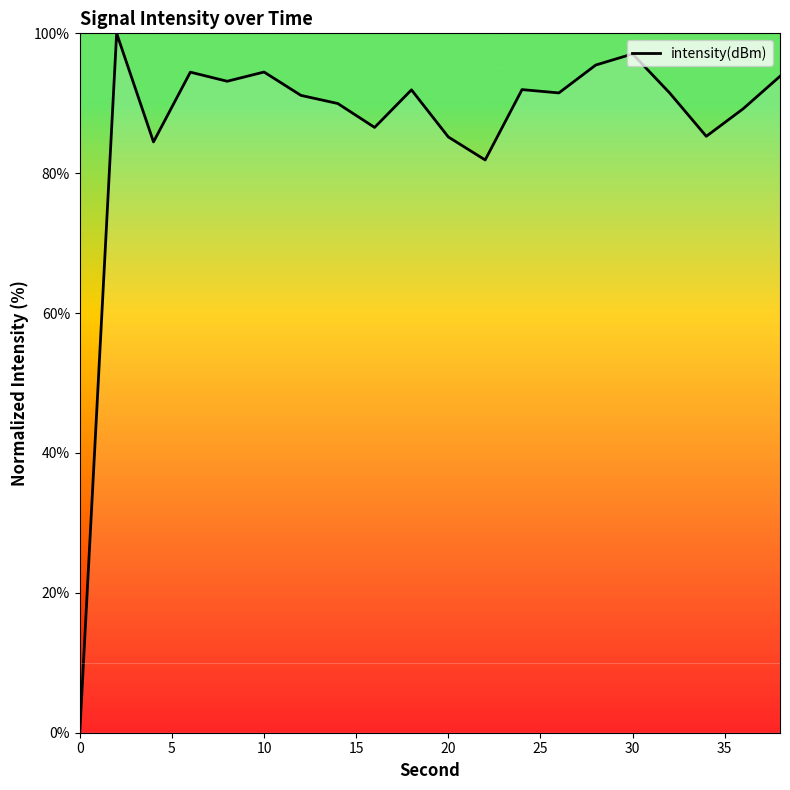

What is the difference between the maximum and minimum values?

100.0